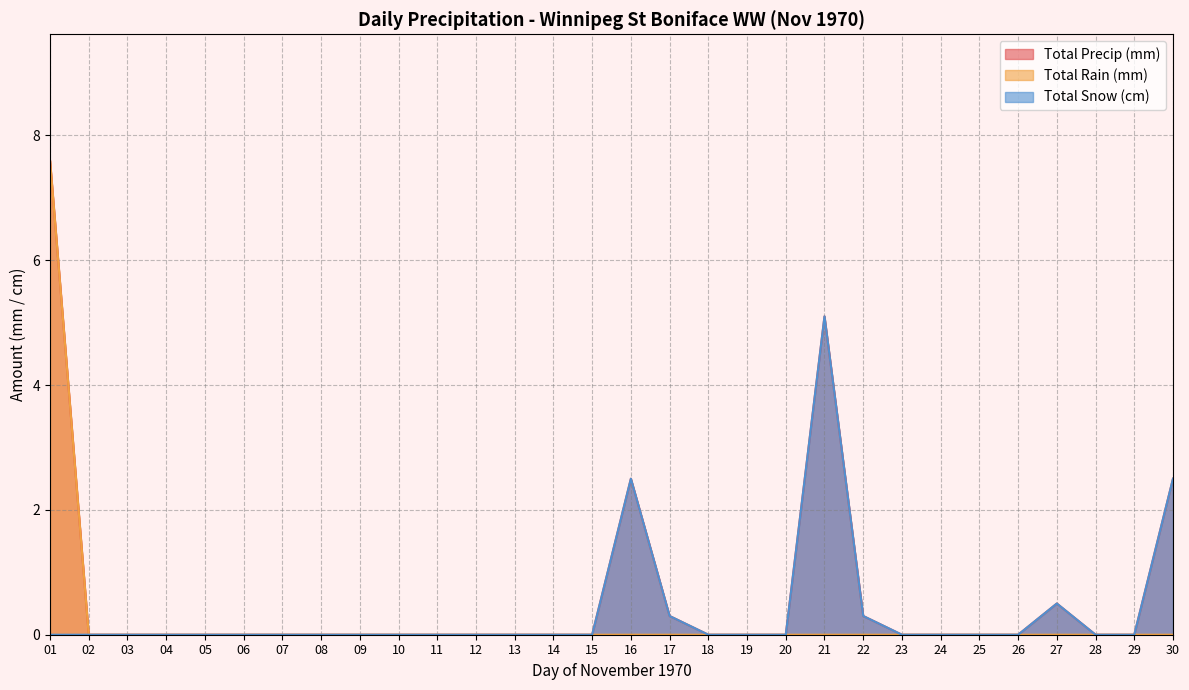

At 28, list the series in order from largest to smallest.

Total Precip (mm), Total Rain (mm), Total Snow (cm)